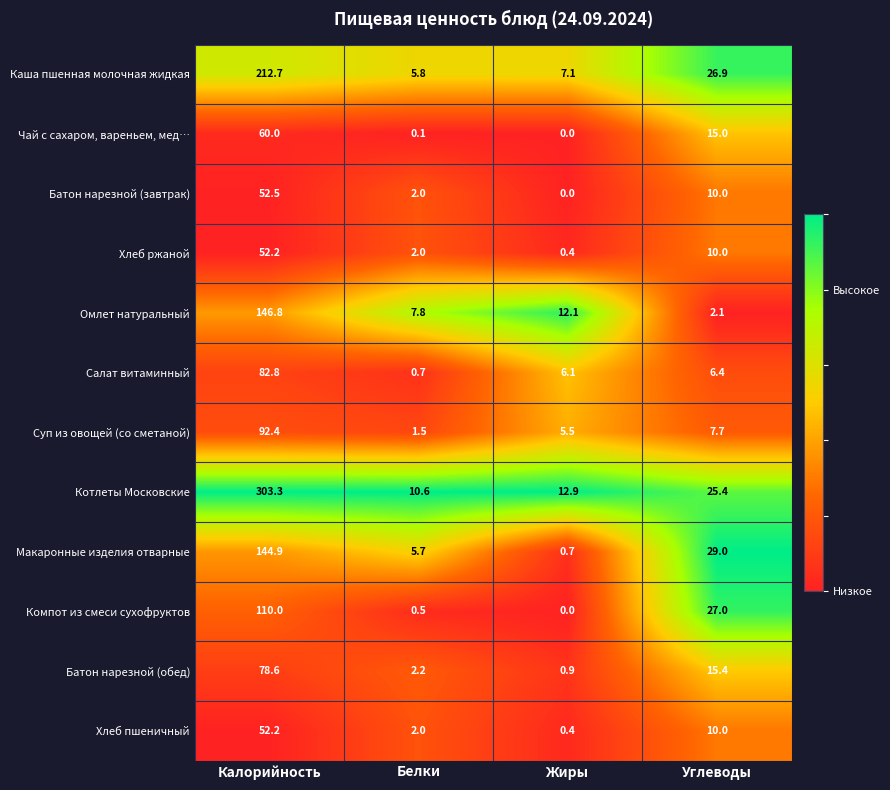

Where does the Макаронные изделия отварные series first go above 29?

Калорийность